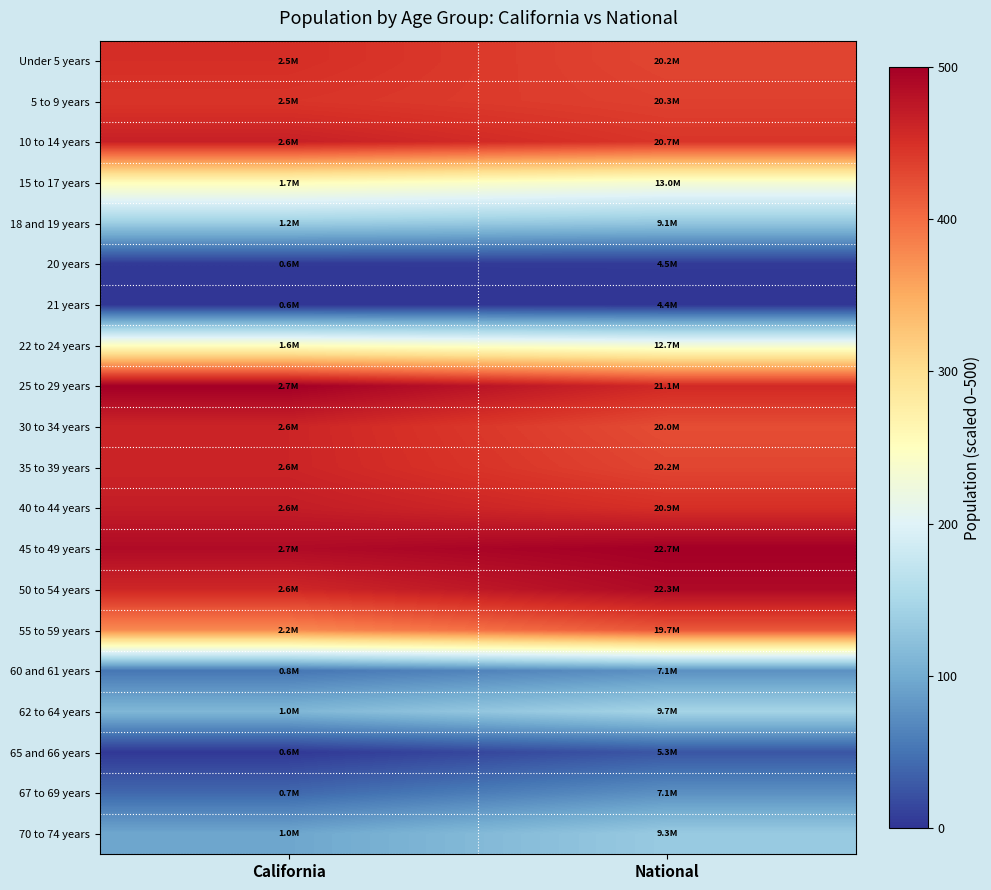

What is the spread (max minus min) of values at National?

500.0